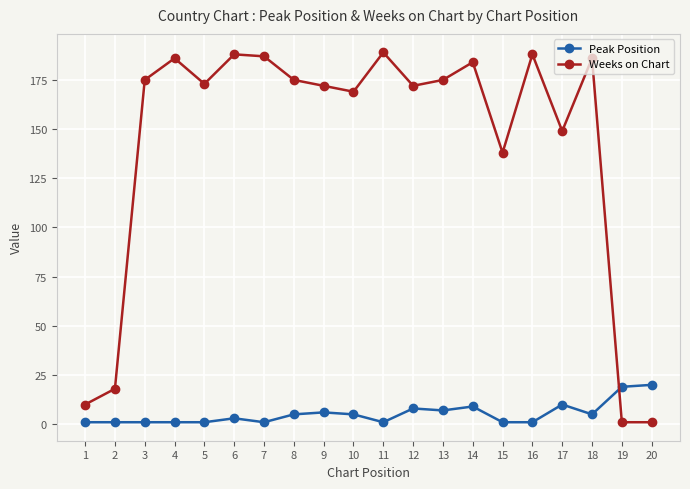

At 7, list the series in order from smallest to largest.

Peak Position, Weeks on Chart